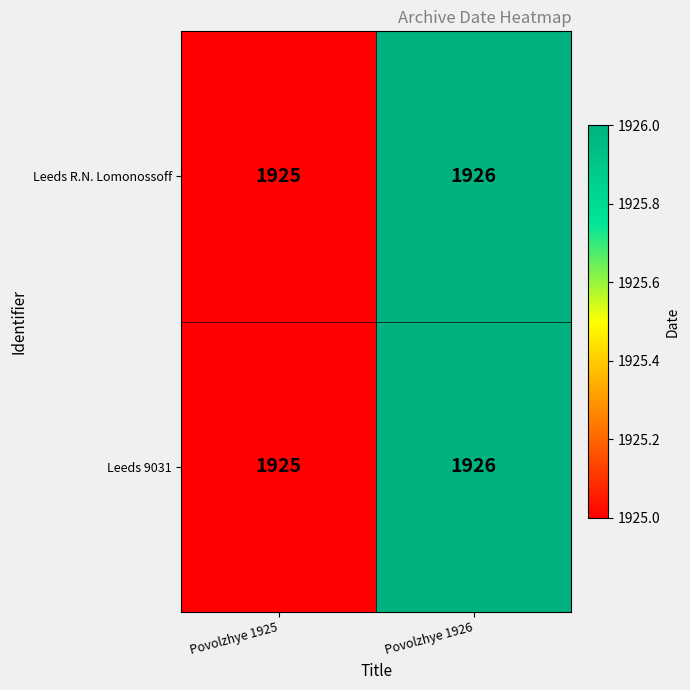

What is the smallest value displayed?

1925